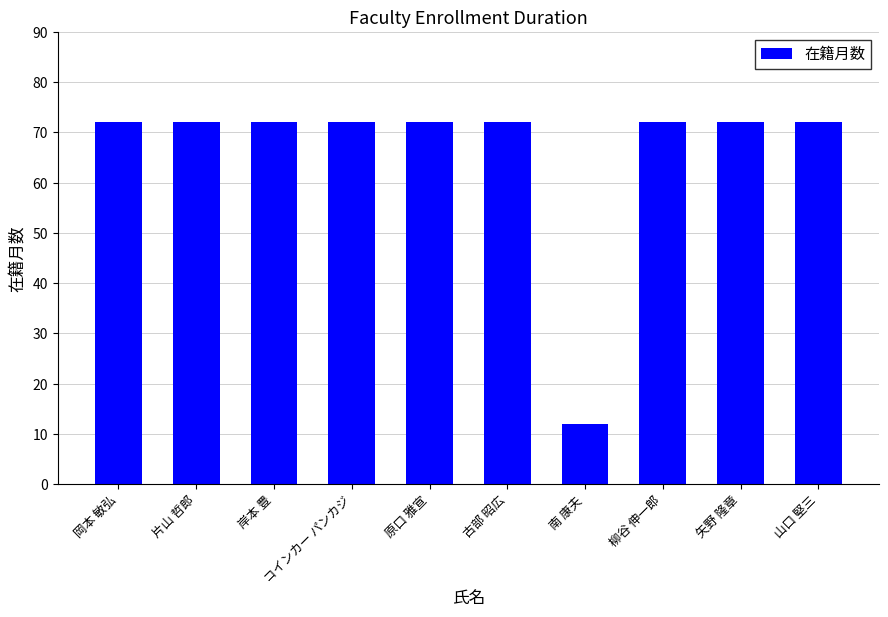

How many data points does each series have?

10